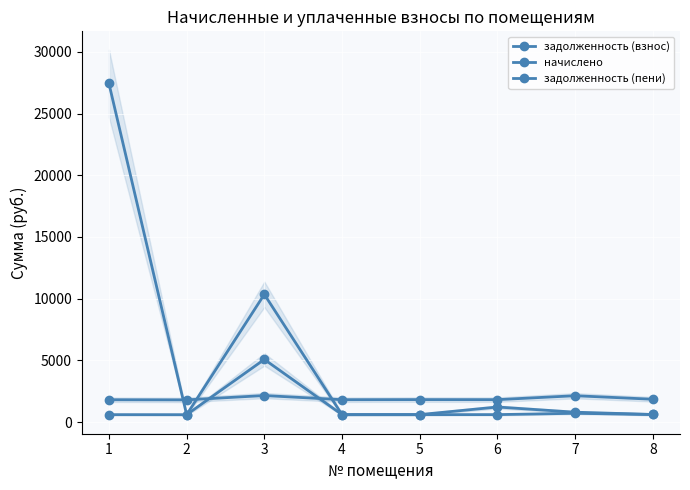

What is the maximum value shown in the chart?

27438.4